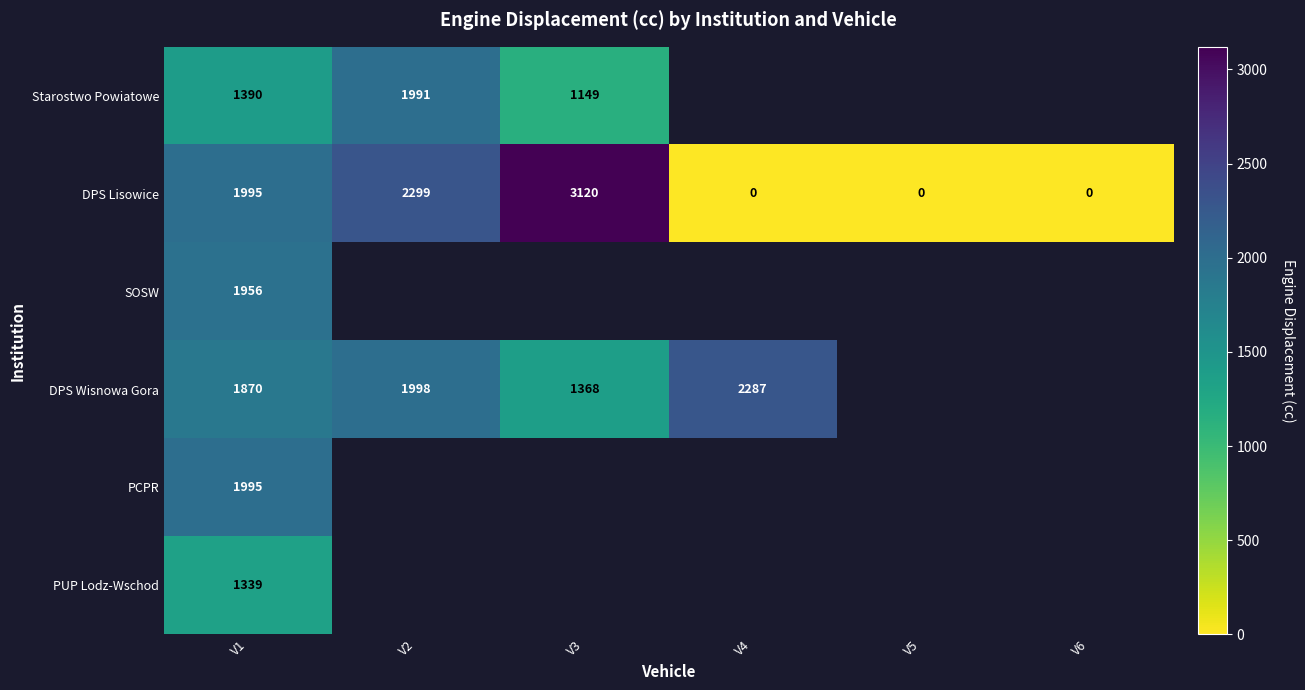

Which has a higher value, V6 or V5?

V5